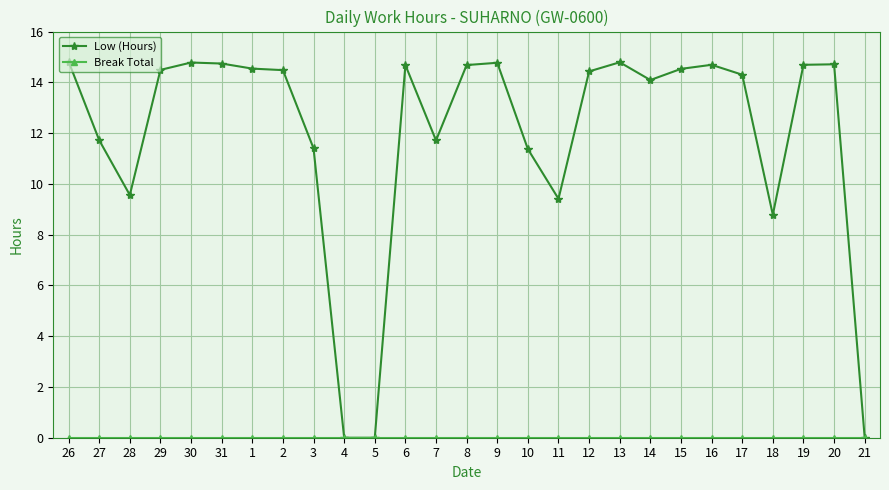

What is the total value across all series at 26?

14.8